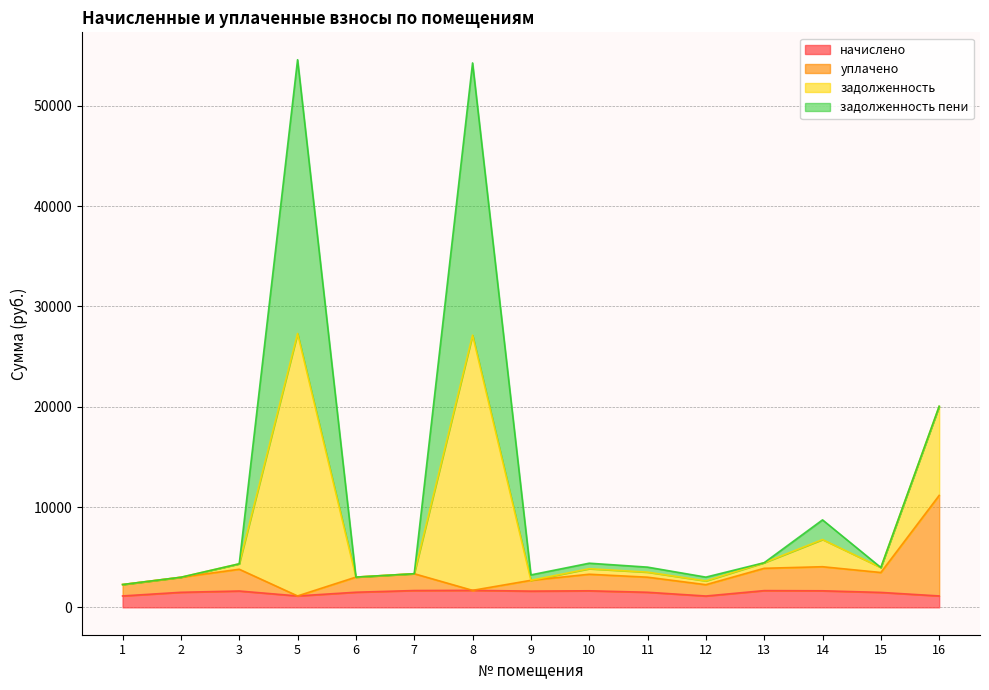

How many lines are shown in the chart?

4